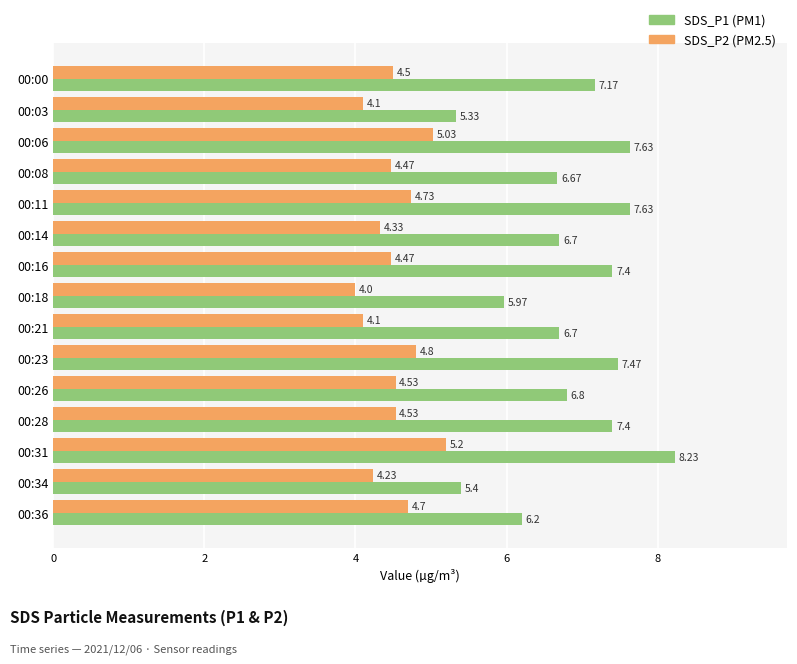

What is the total value across all series at 00:28?

11.9